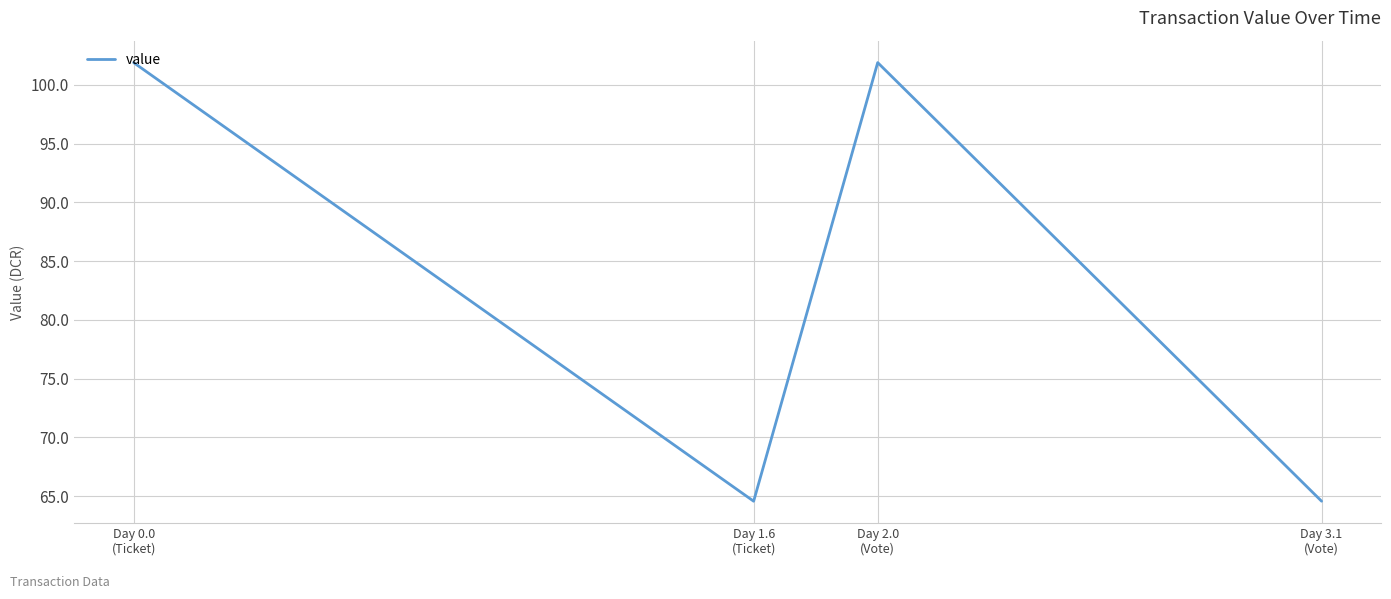

What value does the data have at Day 2.0
(Vote)?

101.9